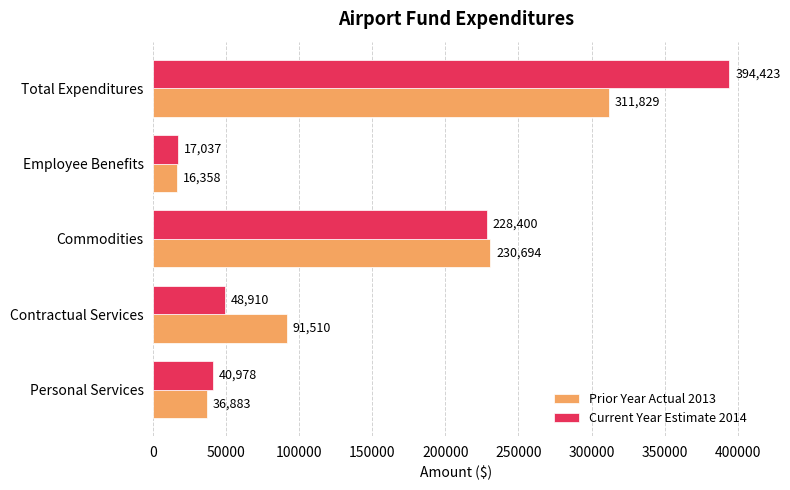

Rank the series by their maximum value, from lowest to highest.

Prior Year Actual 2013, Current Year Estimate 2014